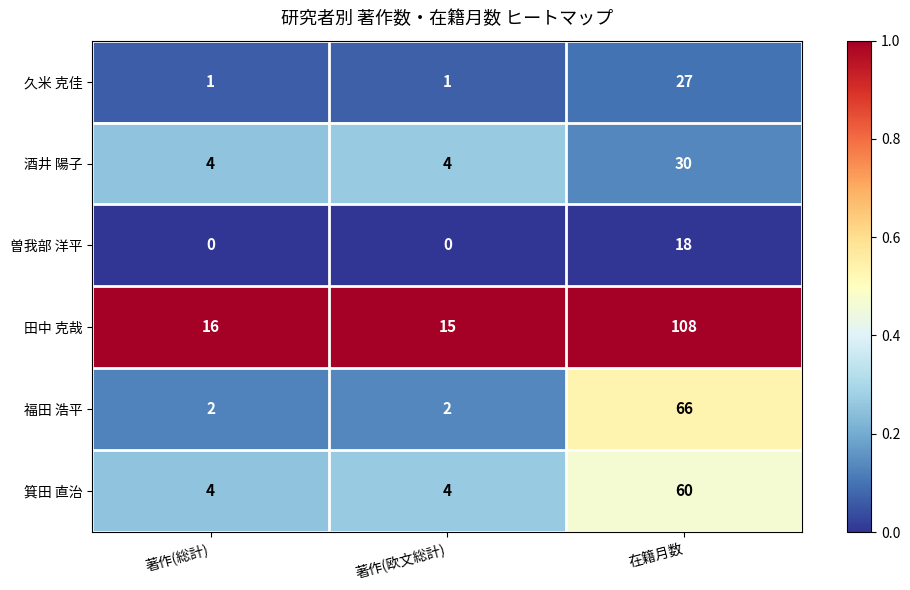

Count the 福田 浩平 values in the range 2 to 66.

3